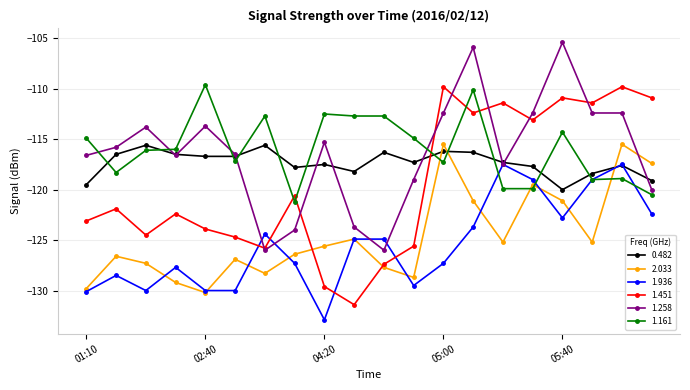

What are all the series names shown in the legend?

0.482, 2.033, 1.936, 1.451, 1.258, 1.161